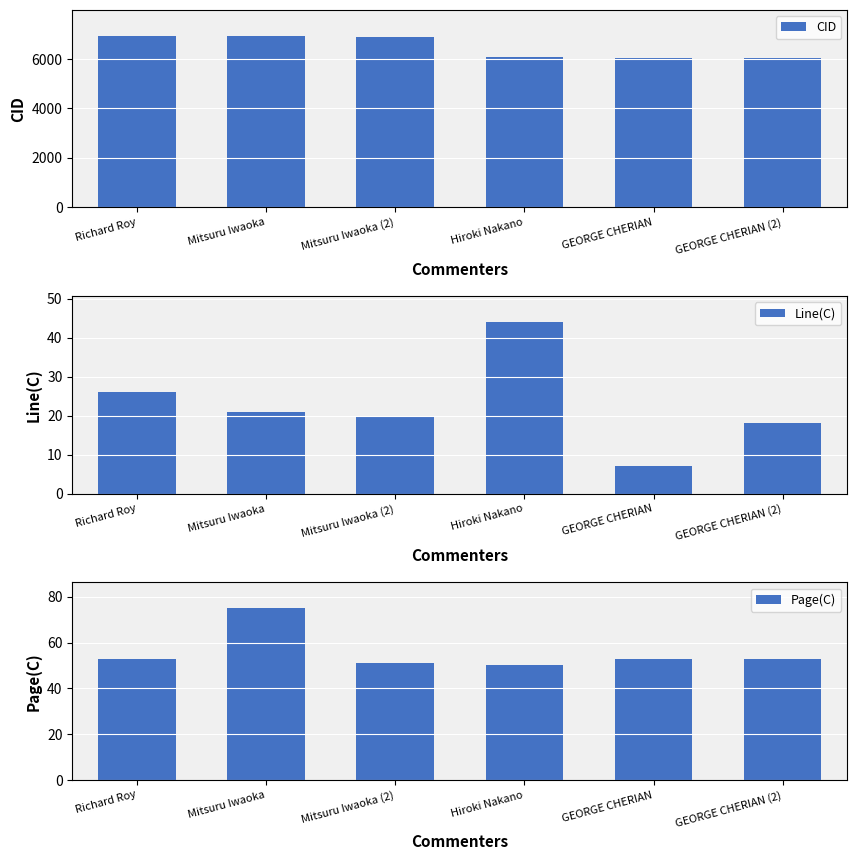

Where does the Line(C) series first go above 21?

Richard Roy